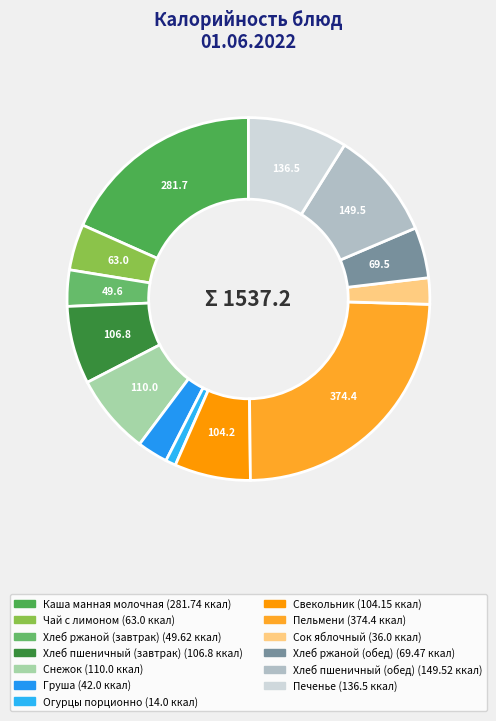

Combined, what portion of the pie is Сок яблочный and Печенье?

11.2%